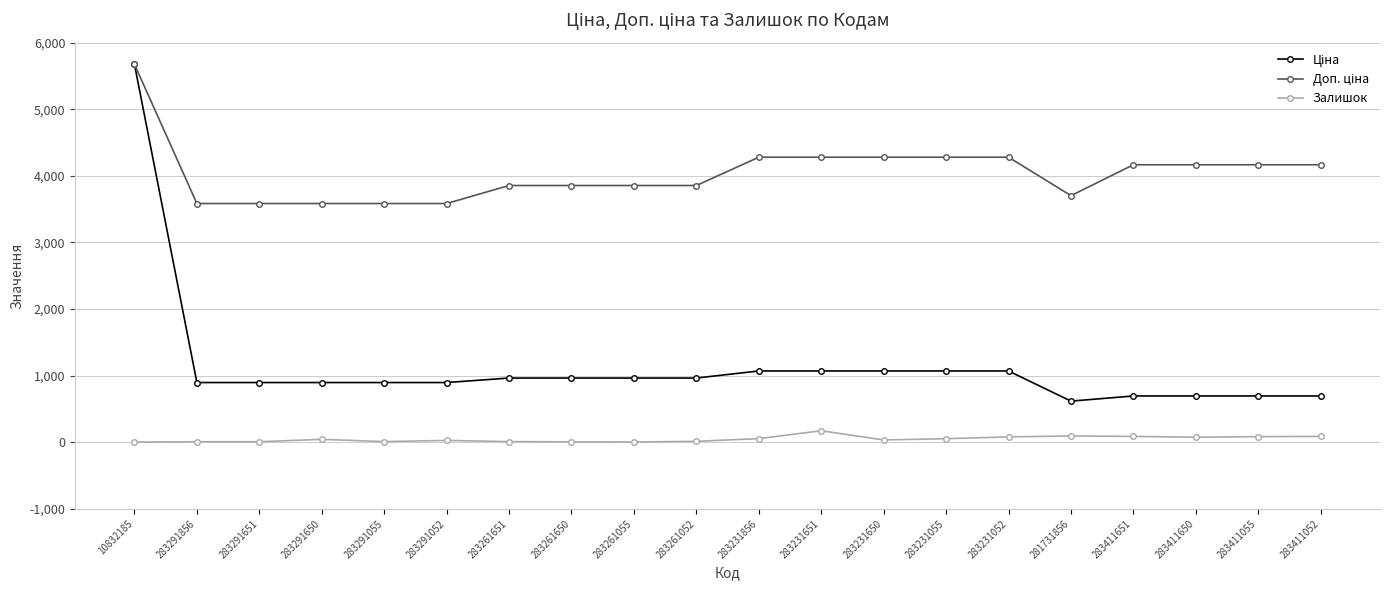

At which category does the chart reach its peak across all series?

10832185